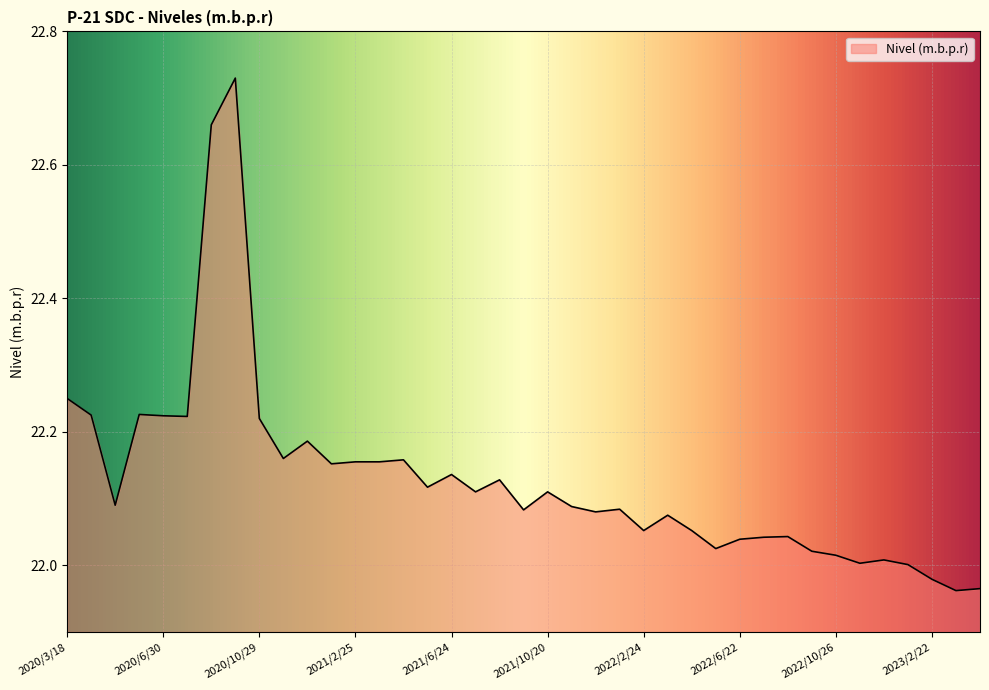

What is the difference between the maximum and minimum values?

0.8